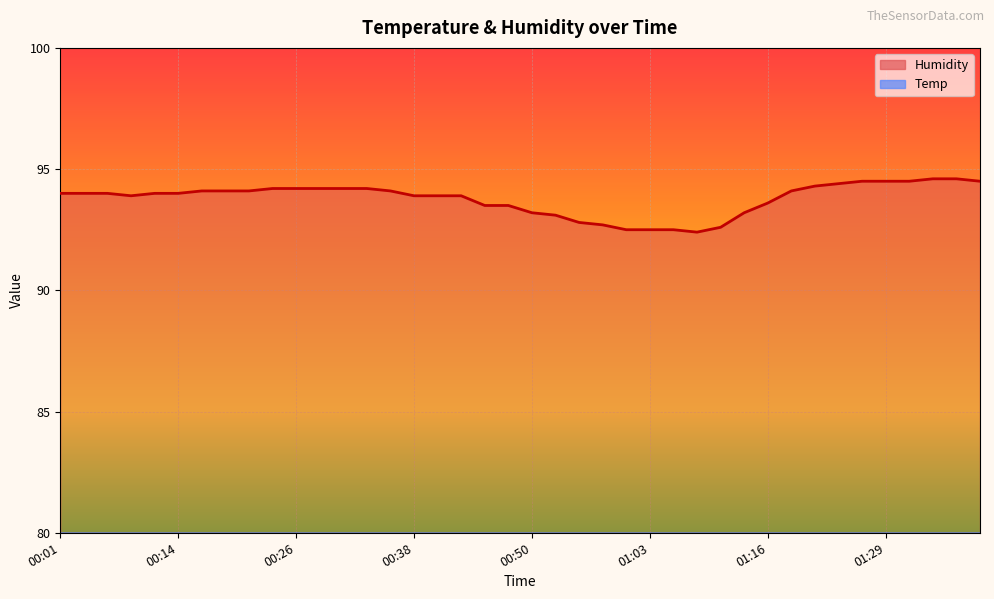

True or false: Humidity has more than 2 interior local peaks.

False